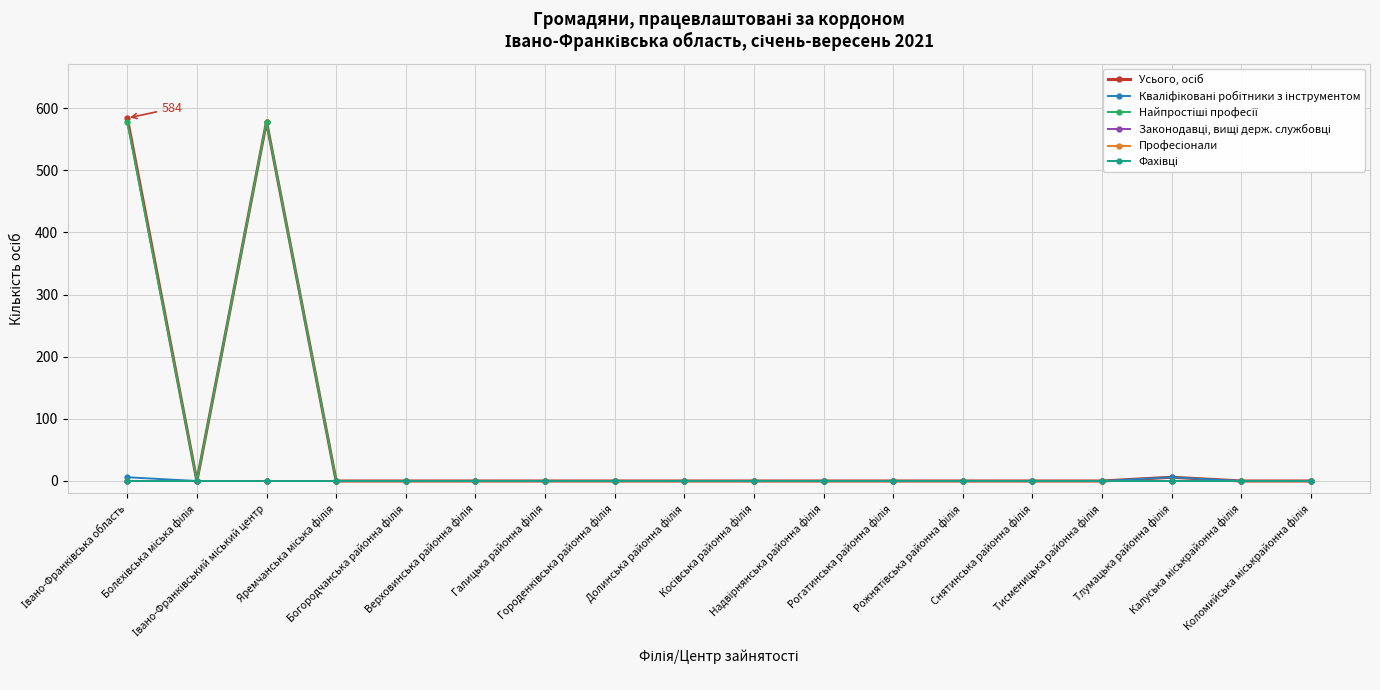

Reading left to right, transcribe all the data shown in this chart.

Усього, осіб: 584	0	578	0	0	0	0	0	0	0	0	0	0	0	0	6	0	0
Кваліфіковані робітники з інструментом: 6	0	0	0	0	0	0	0	0	0	0	0	0	0	0	6	0	0
Найпростіші професії: 578	0	578	0	0	0	0	0	0	0	0	0	0	0	0	0	0	0
Законодавці, вищі держ. службовці: 0	0	0	0	0	0	0	0	0	0	0	0	0	0	0	0	0	0
Професіонали: 0	0	0	0	0	0	0	0	0	0	0	0	0	0	0	0	0	0
Фахівці: 0	0	0	0	0	0	0	0	0	0	0	0	0	0	0	0	0	0